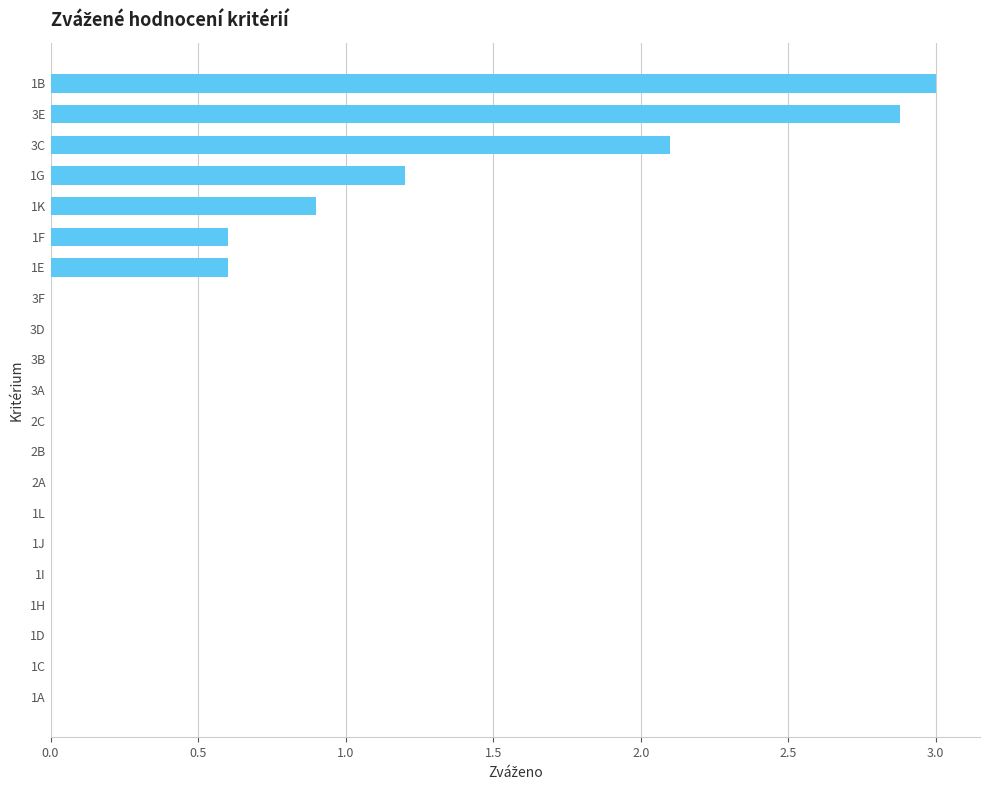

Which category has the highest value across all series?

1B